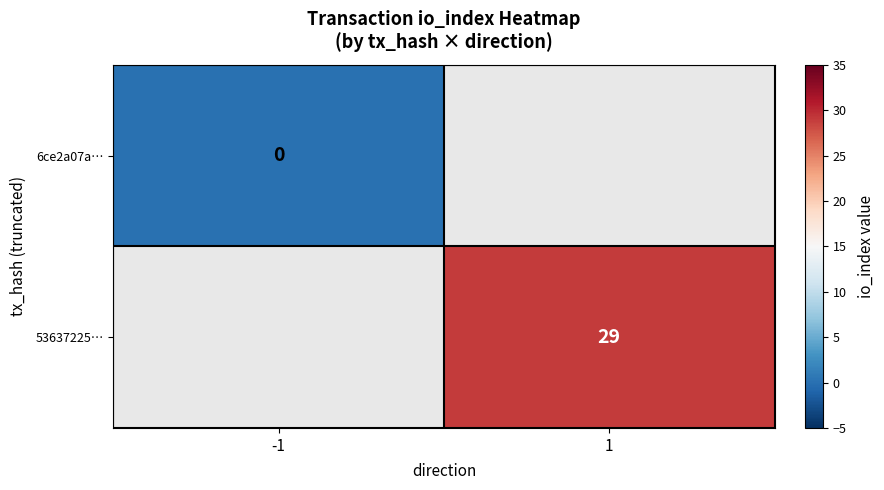

At which category does the chart reach its peak across all series?

1